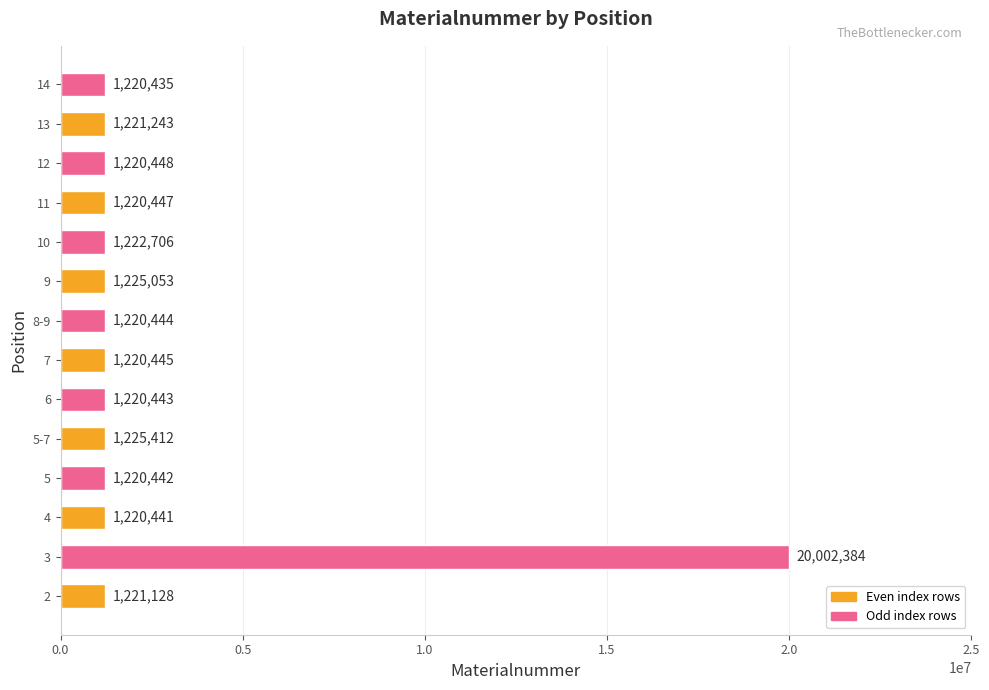

At which label is the value closest to 10611409?

5-7